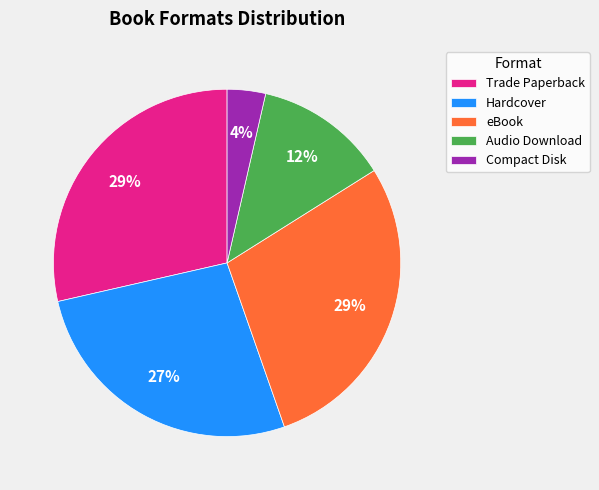

Does any single category account for the majority?

No